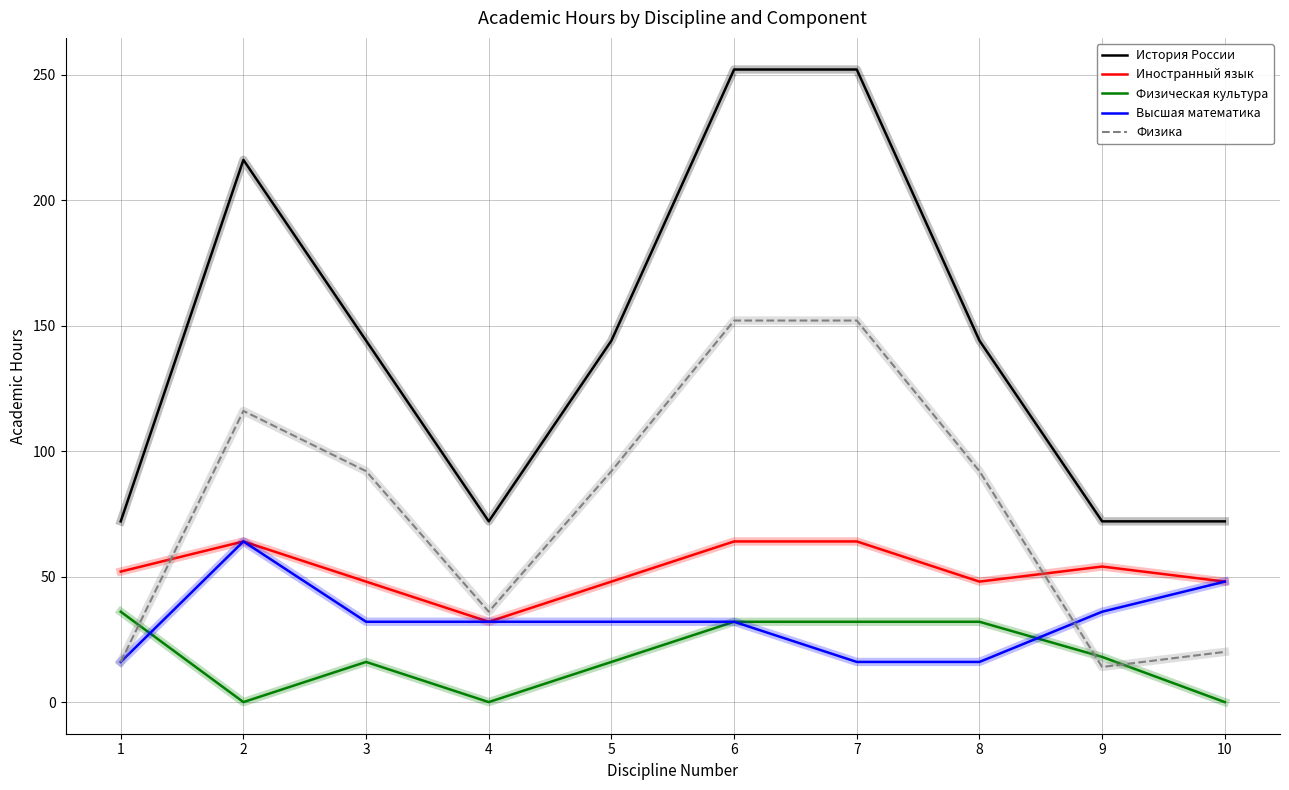

Rank the series at 5 from highest to lowest value.

История России, Физика, Иностранный язык, Высшая математика, Физическая культура